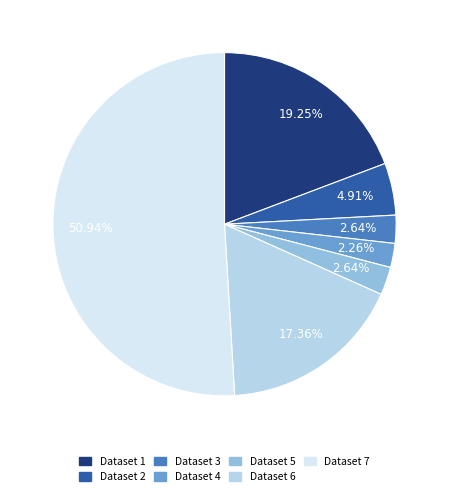

How many segments does this pie chart have?

7